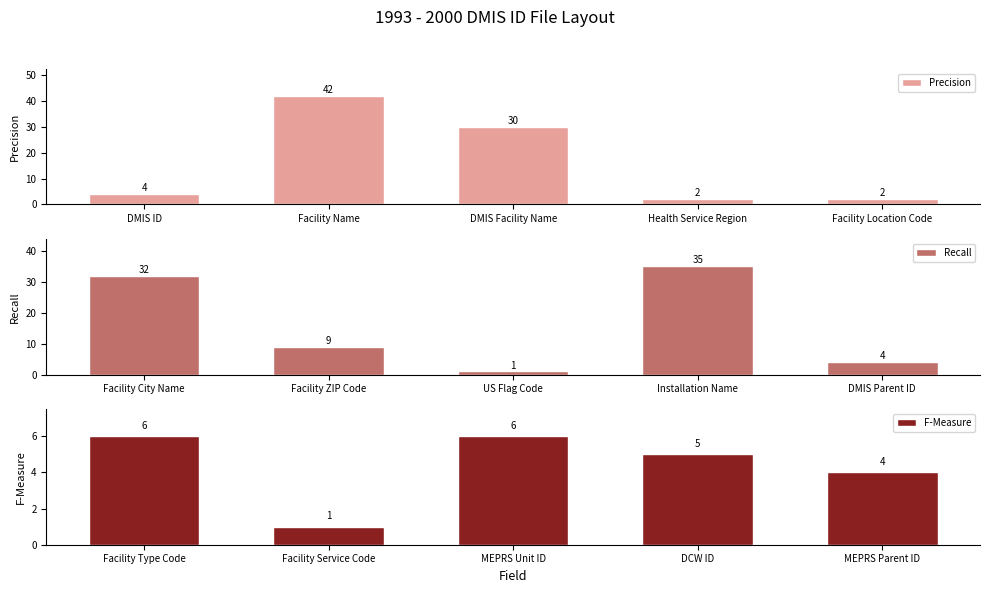

Is it true that Precision equals 2 at Facility Location Code?

True